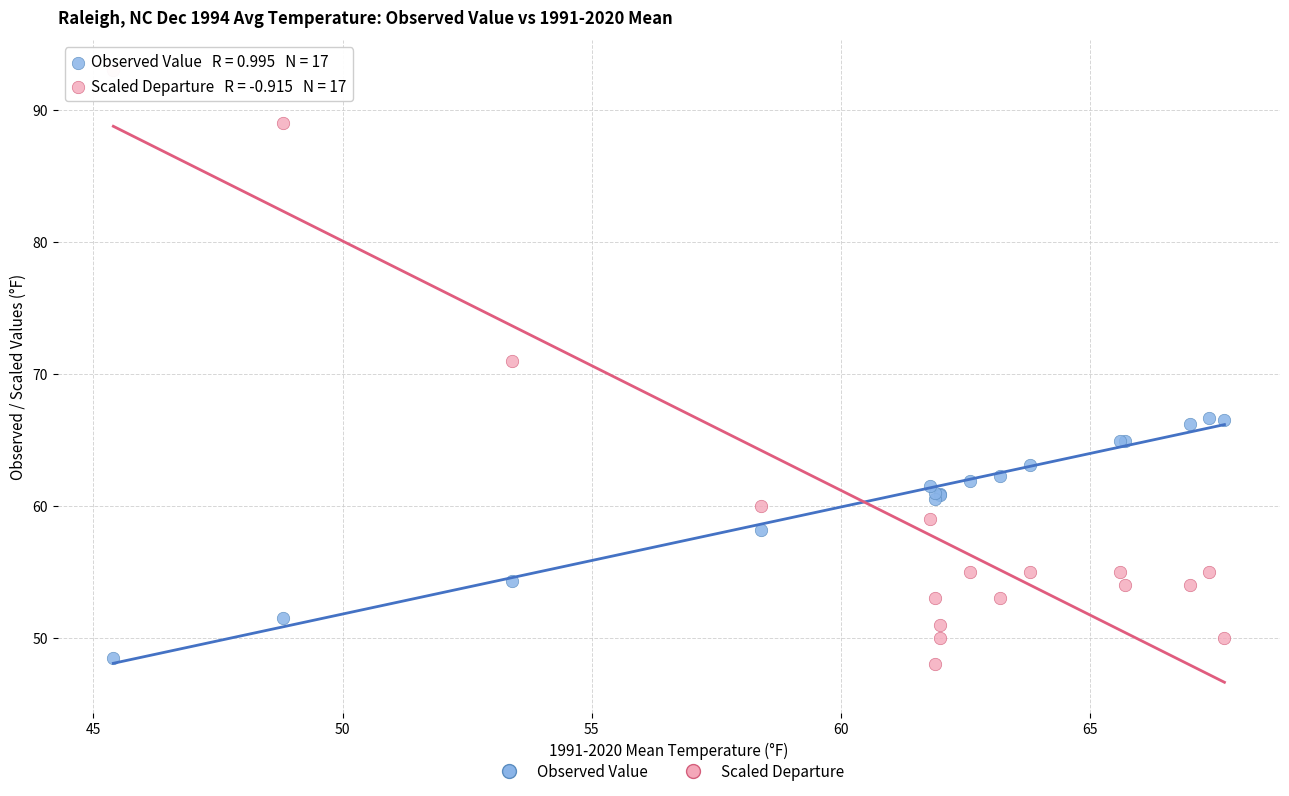

Across all series, what Y value is closest to 70?

71.0